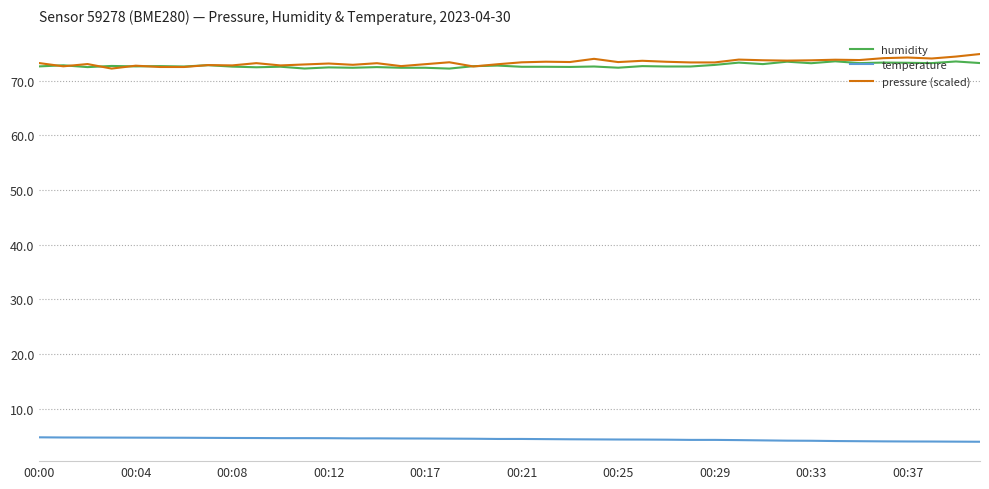

True or false: pressure (scaled) and temperature intersect in this chart.

False